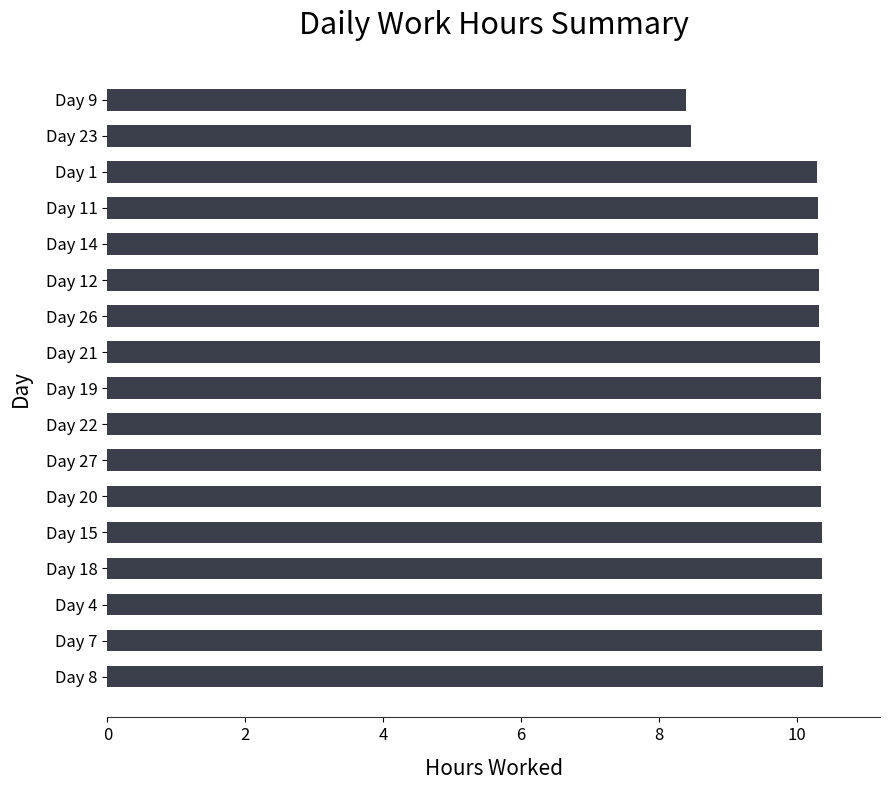

What is the greatest value displayed?

10.4